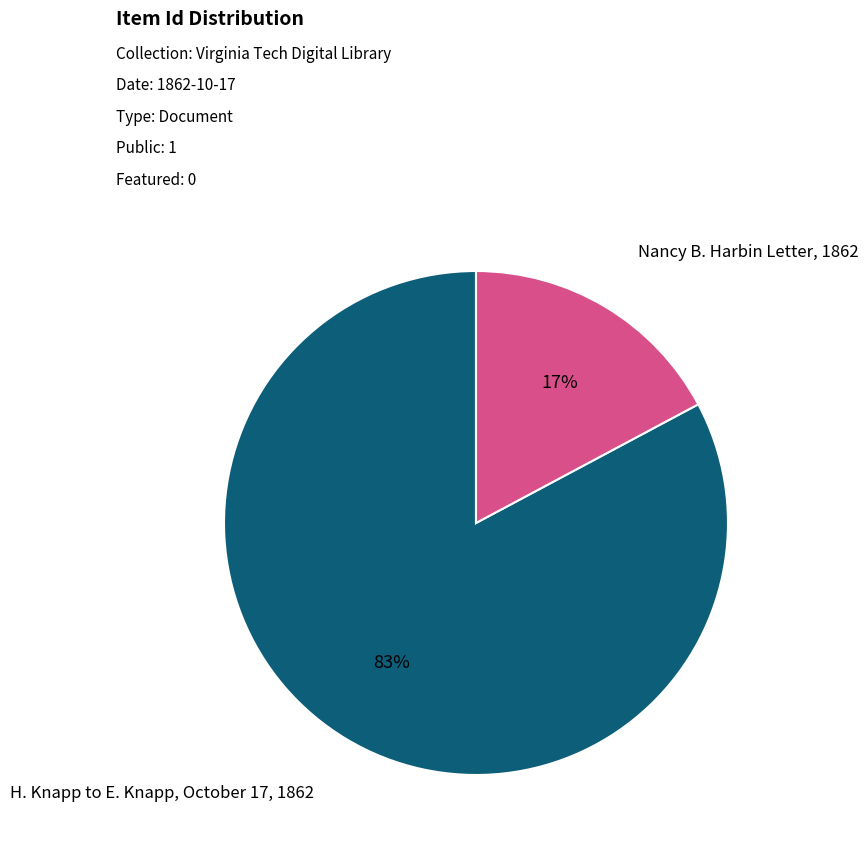

Between Nancy B. Harbin Letter, 1862 and H. Knapp to E. Knapp, October 17, 1862, which is larger?

H. Knapp to E. Knapp, October 17, 1862